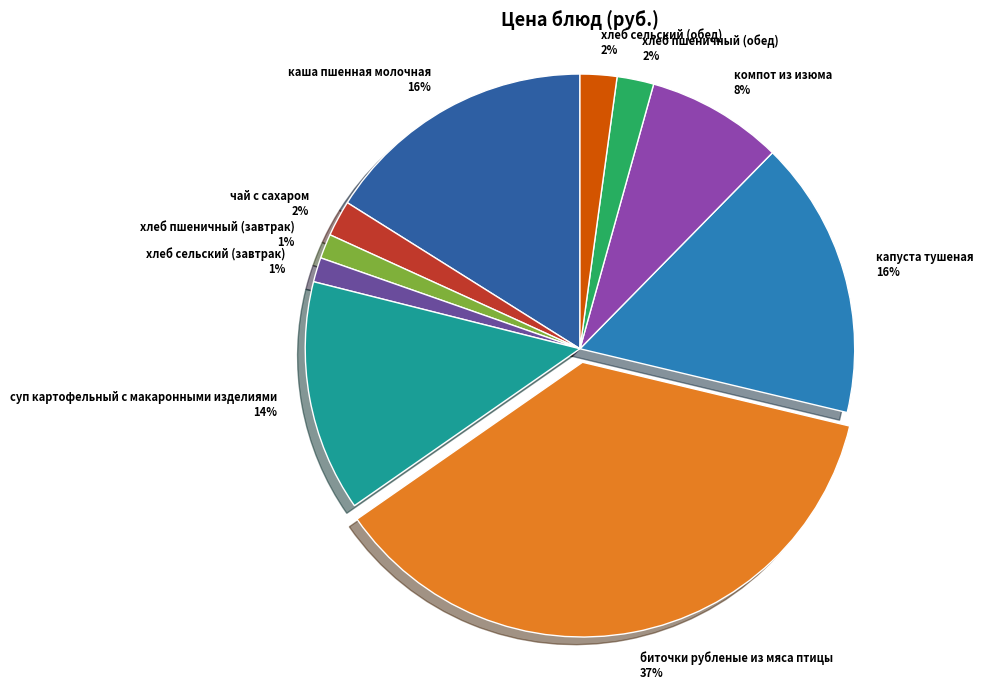

Is the sum of хлеб сельский (завтрак) and капуста тушеная greater than half?

No